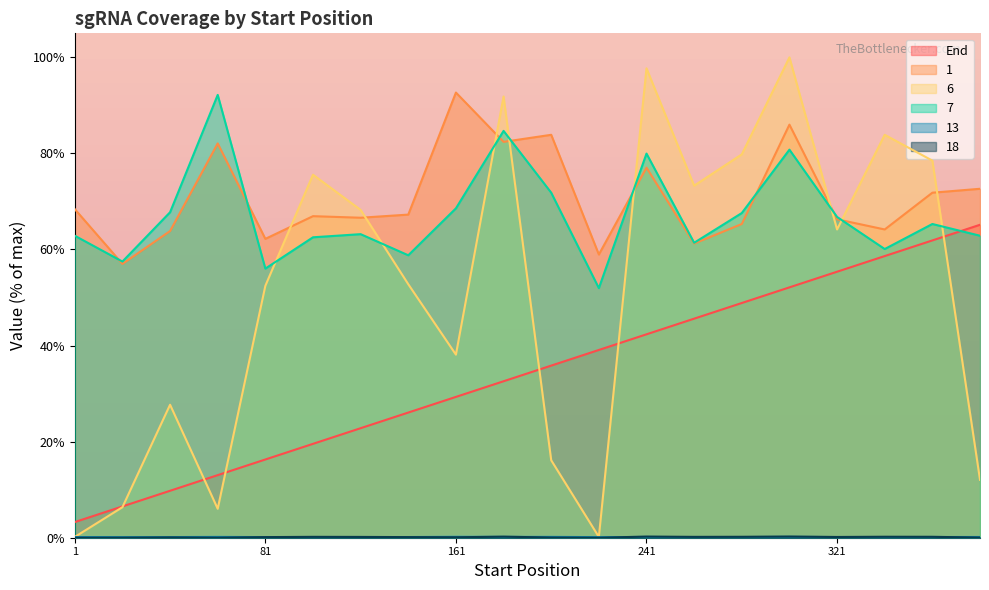

What is the total value across all series at 161?

228.9